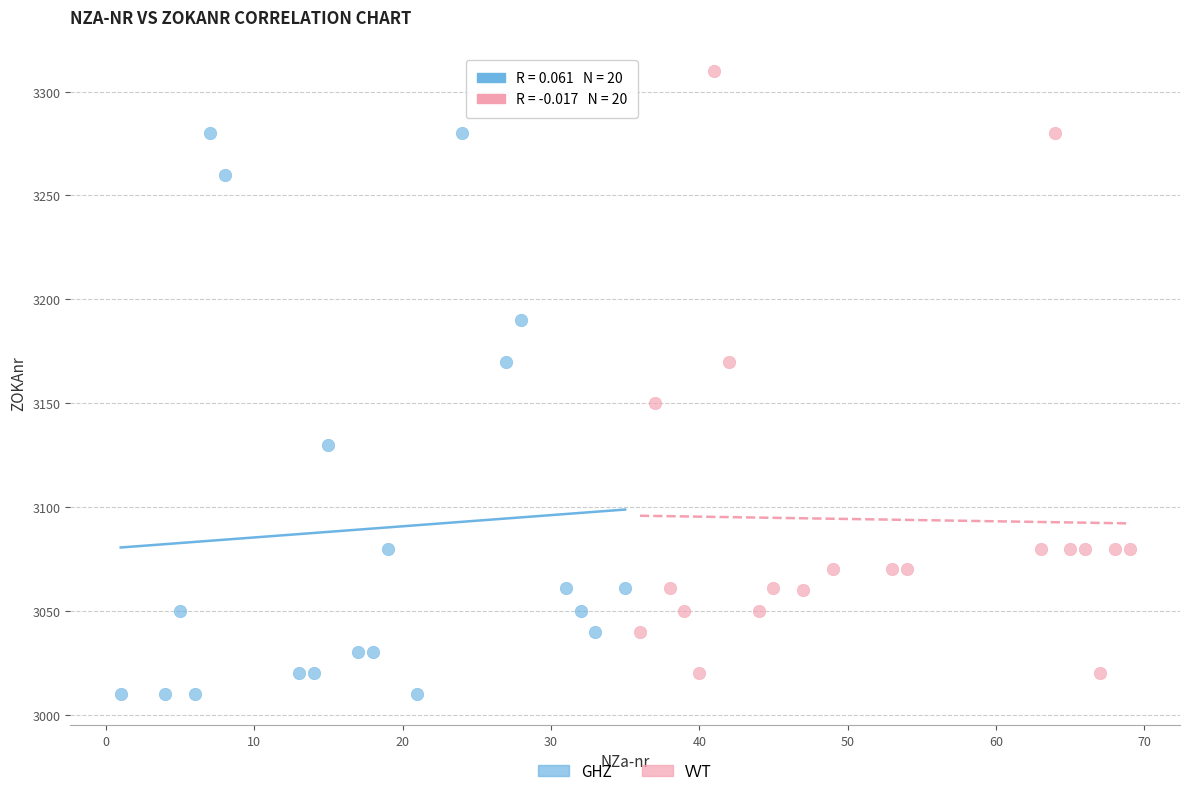

Which series contains the lowest Y value?

GHZ